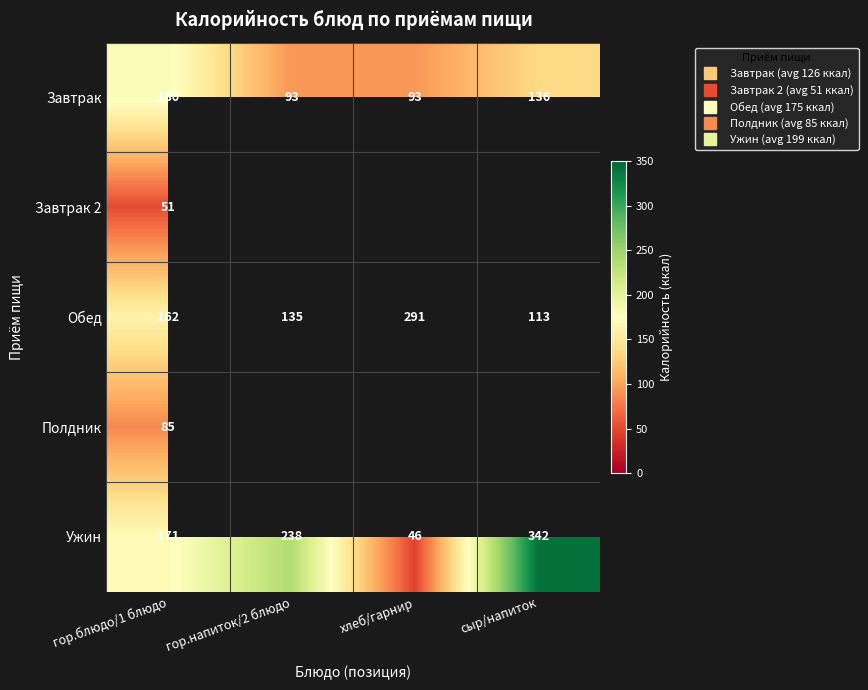

Which label corresponds to the smallest value in the chart?

хлеб/гарнир